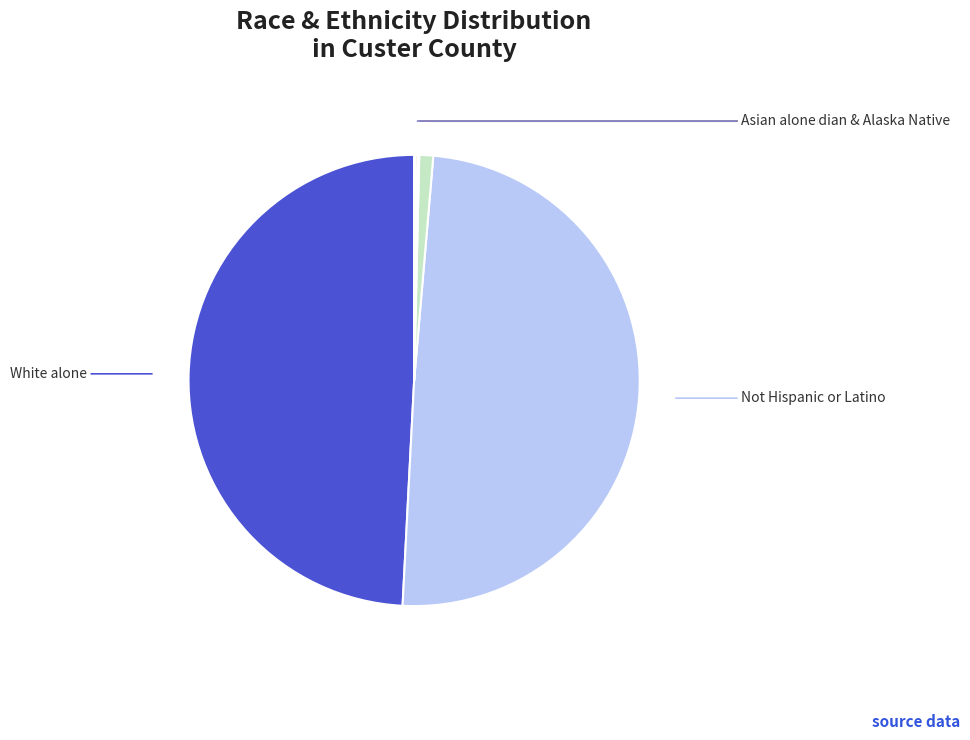

Does any single category account for the majority?

No